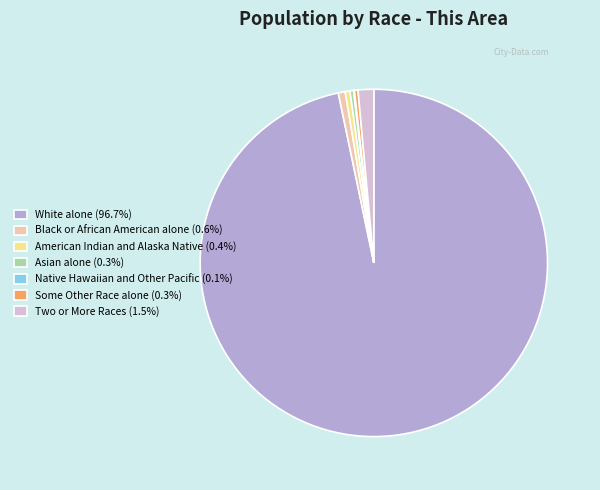

What is the ratio of the value at White alone (96.7%) to the value at Some Other Race alone (0.3%)?

291.2